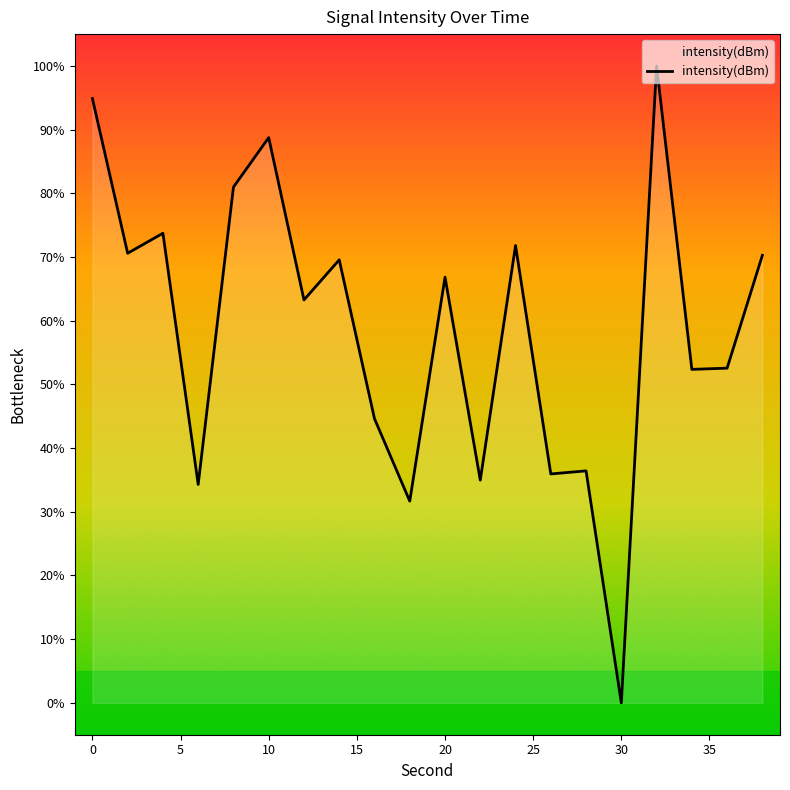

What is the maximum value shown in the chart?

100.0